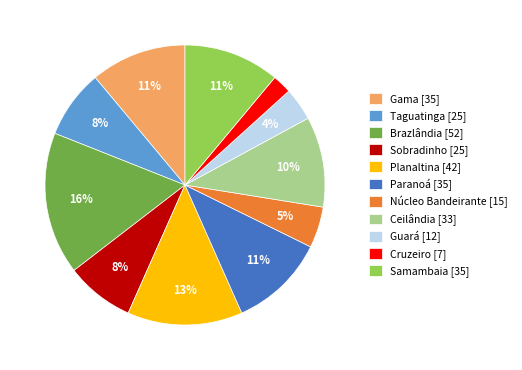

To the nearest percent, what percentage of the pie is Sobradinho [25]?

8%